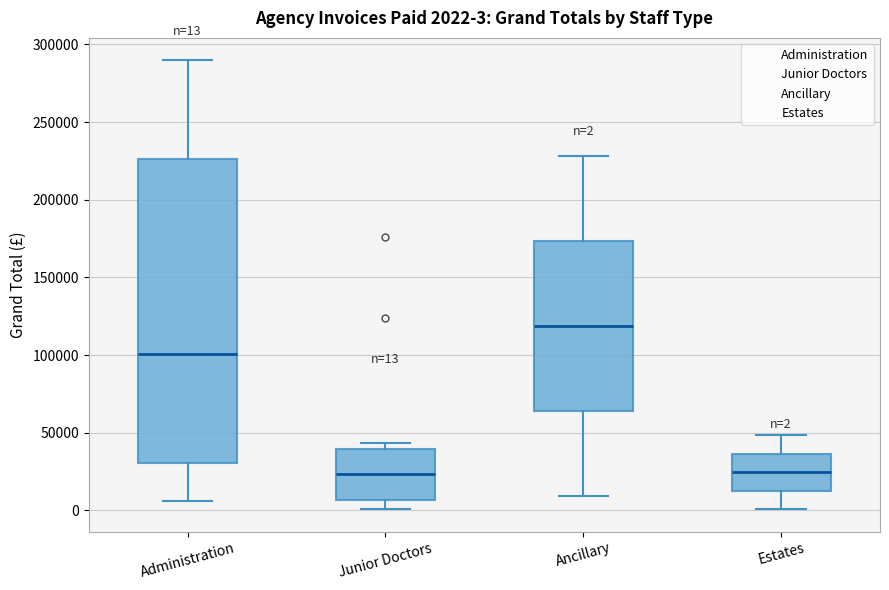

Which box is the tallest, from its lower edge to its upper edge?

Administration